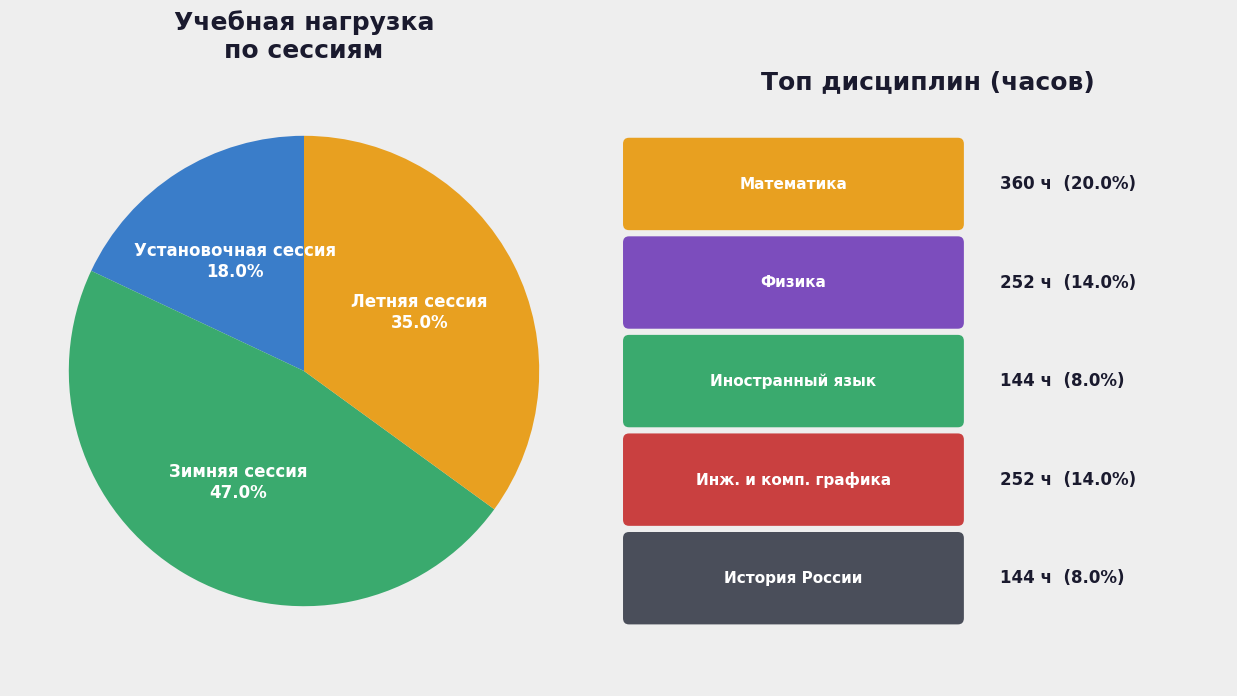

Is there a majority slice in this chart?

No